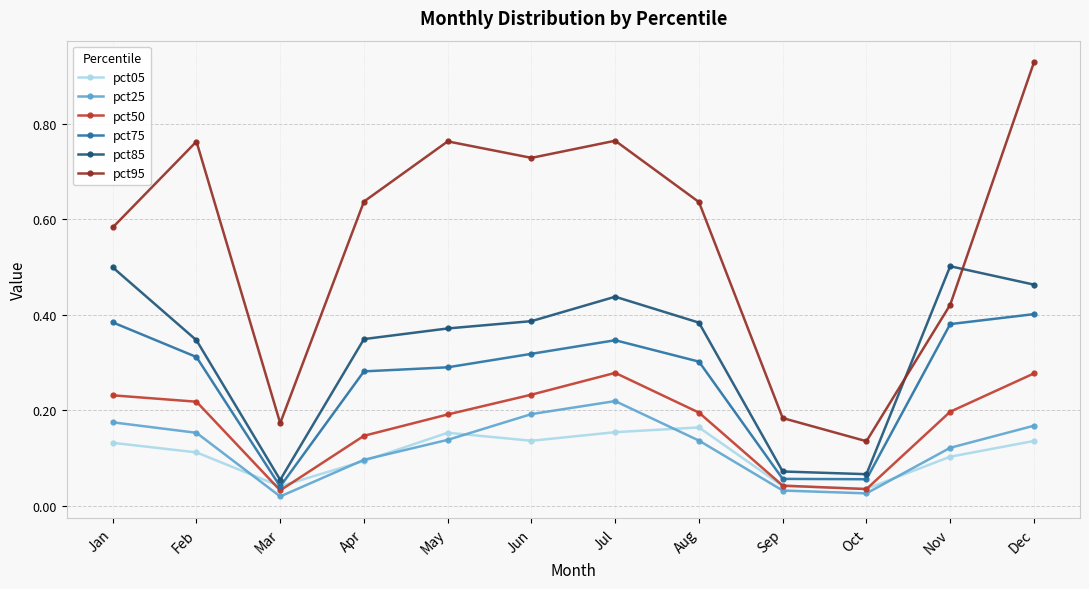

How many pct75 values are between 0 and 1?

12